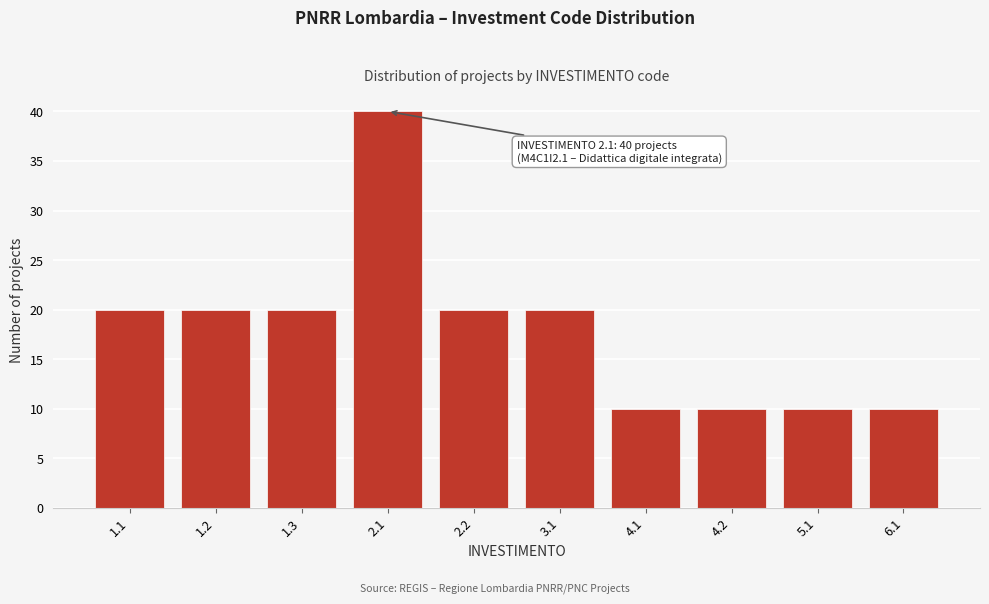

Reading left to right, extract all data points from this chart.

1.1=20	1.2=20	1.3=20	2.1=40	2.2=20	3.1=20	4.1=10	4.2=10	5.1=10	6.1=10